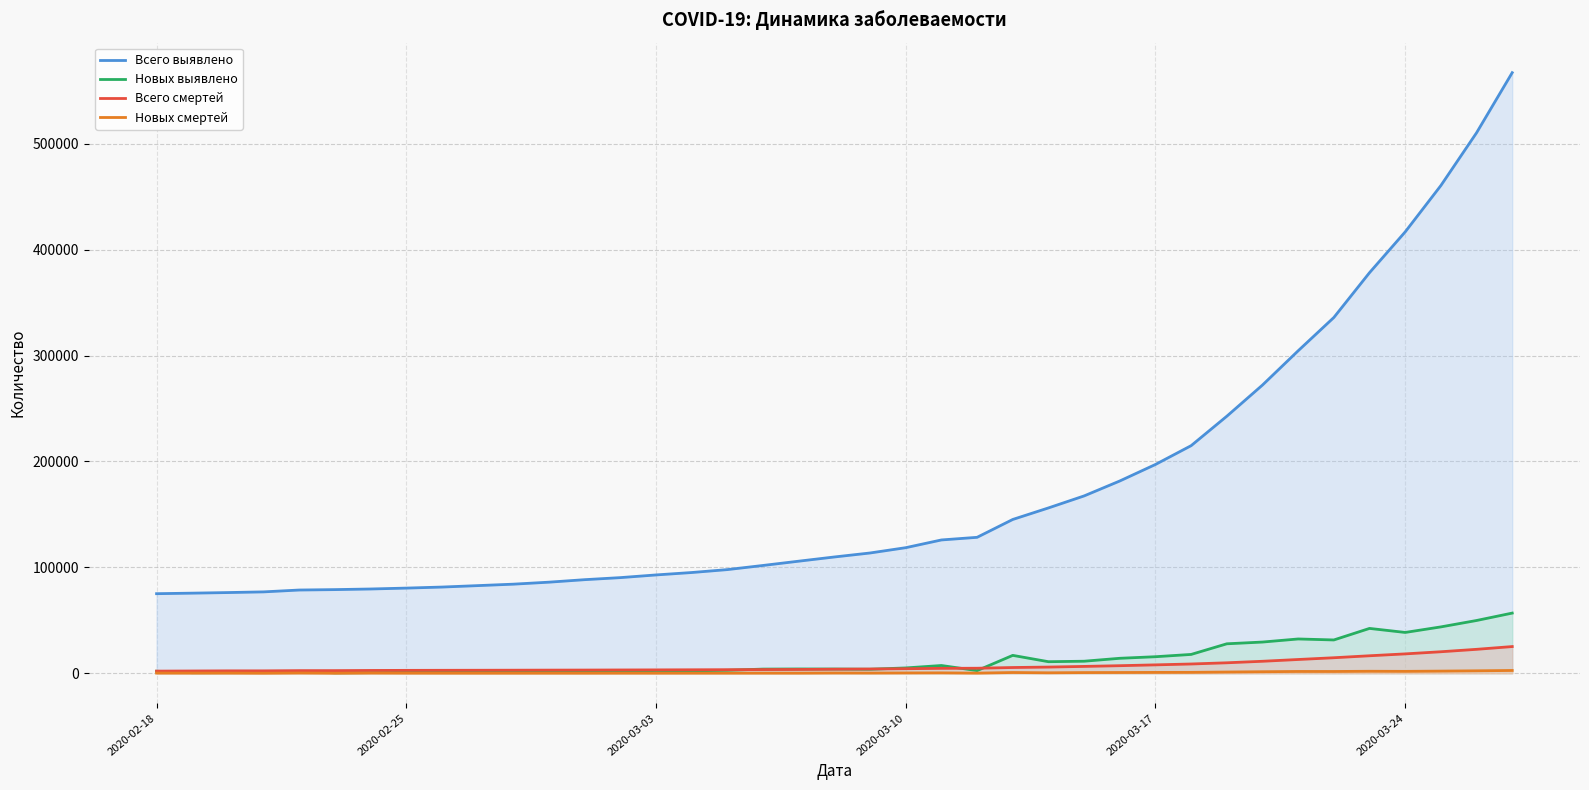

What is the difference between the second highest and second lowest values in the Новых выявлено series?

49309